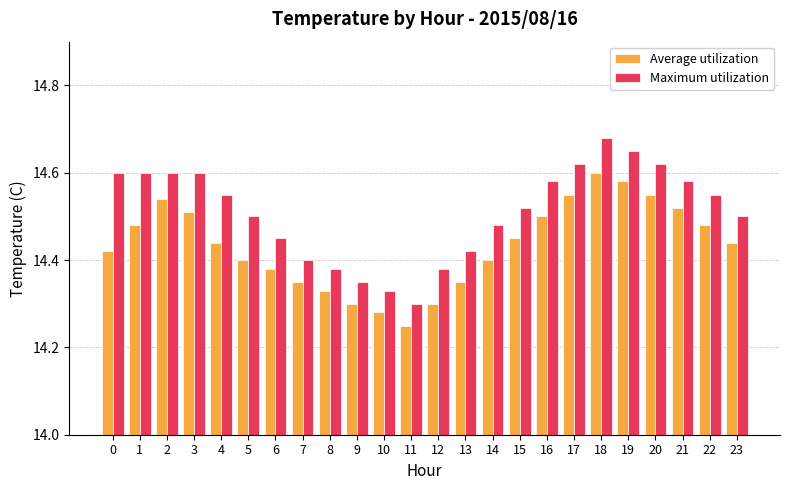

Which series has the widest spread of values?

Maximum utilization